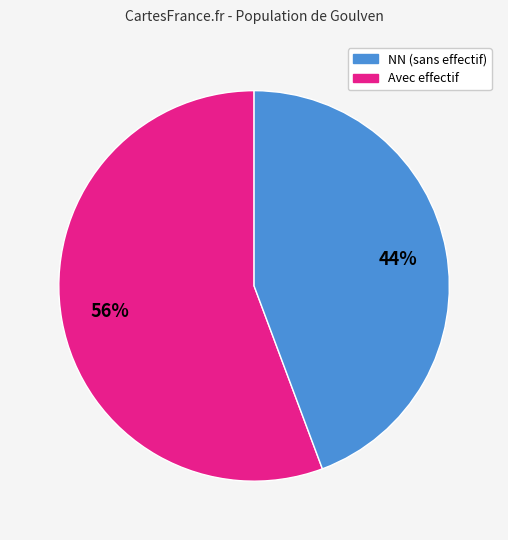

Is it true that Avec effectif is 44% of the pie?

True